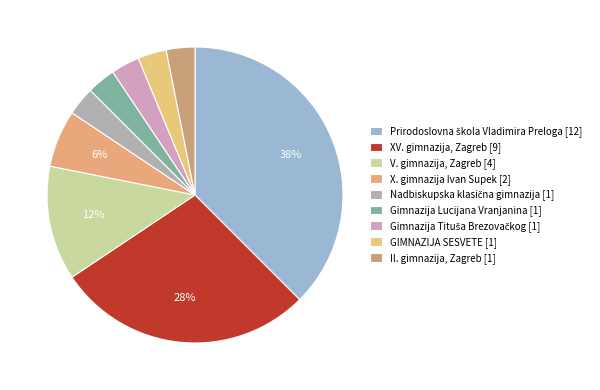

What is the largest slice in the pie chart?

Prirodoslovna škola Vladimira Preloga [12]